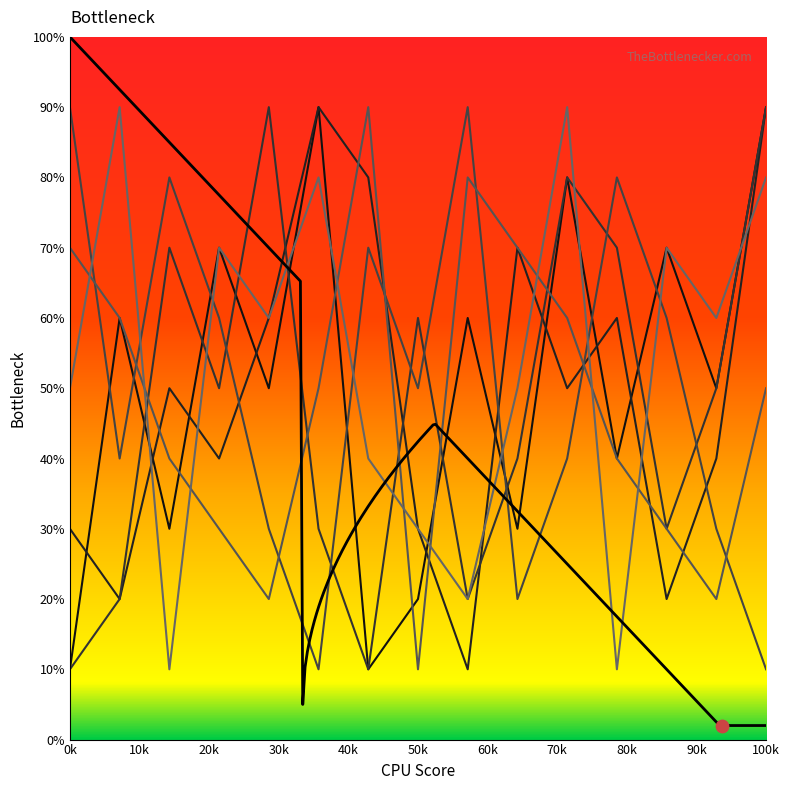

What is the total value across all series at 9?

310